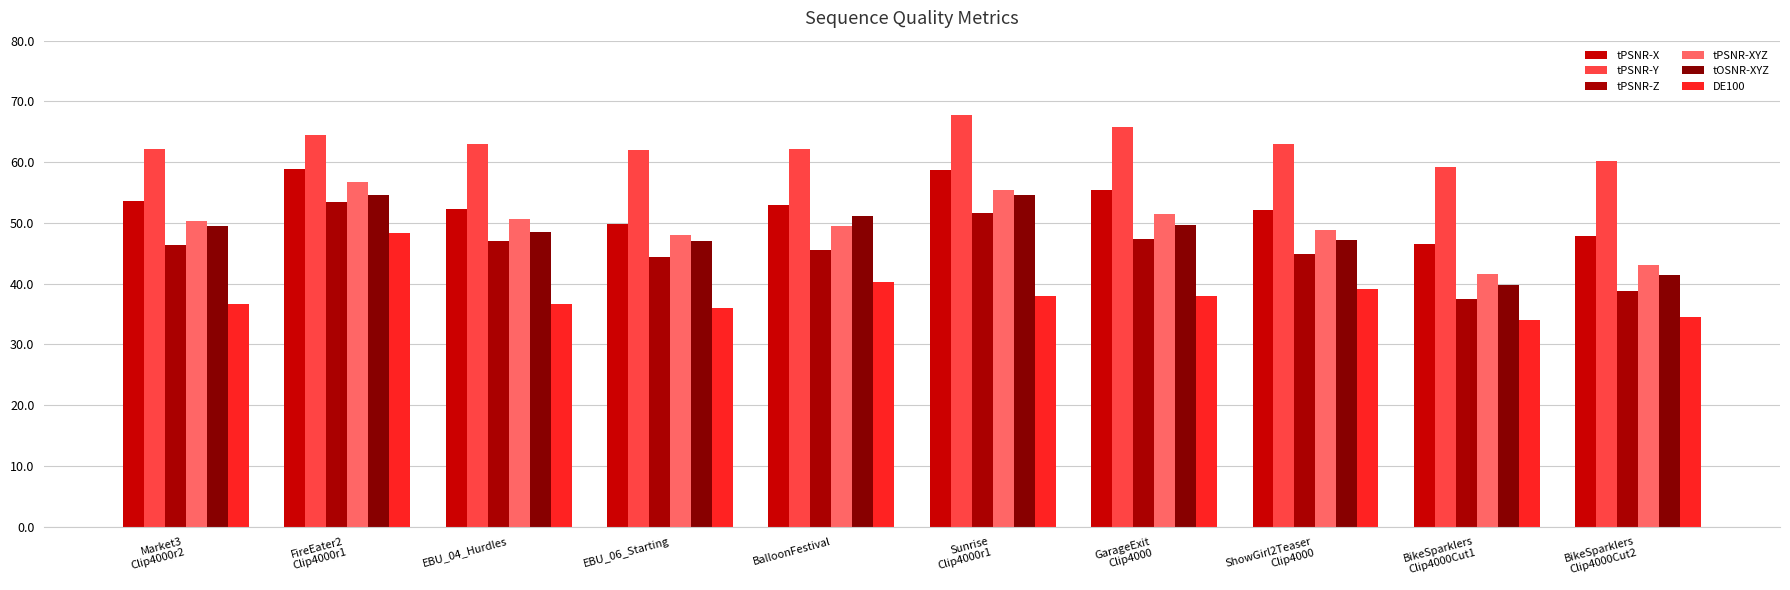

How many bars are there in each group?

6